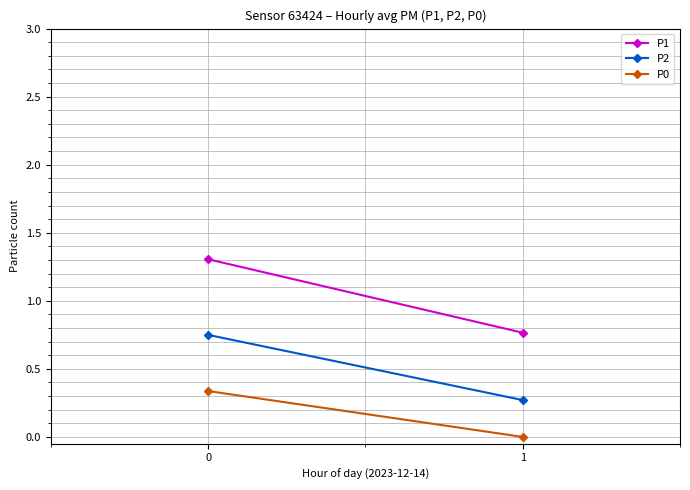

Which series has the widest spread of values?

P1